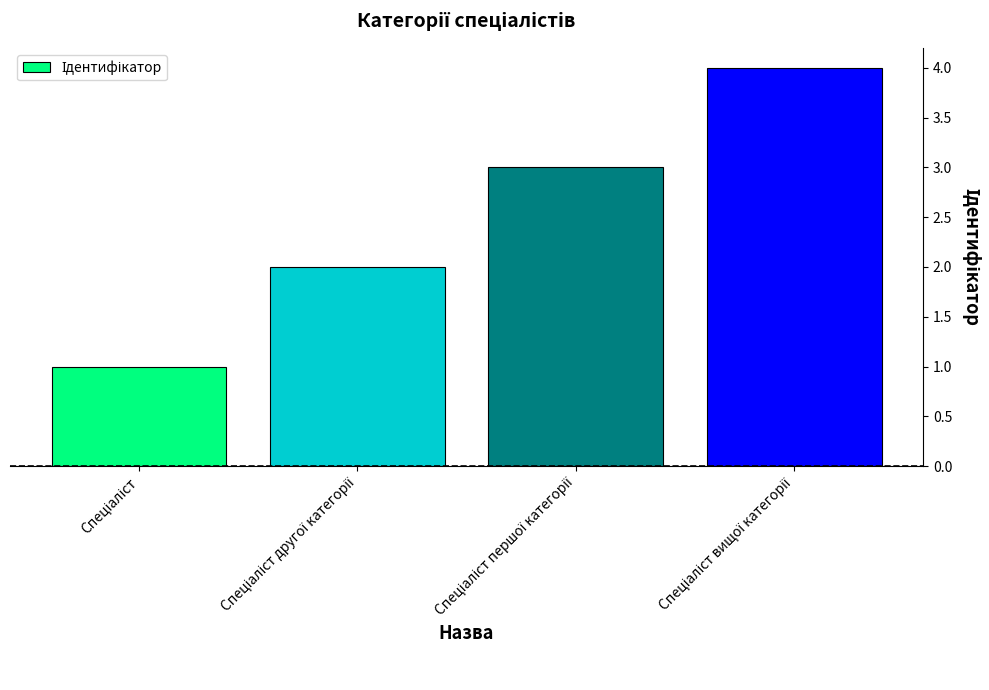

Count the number of categories in the chart.

4